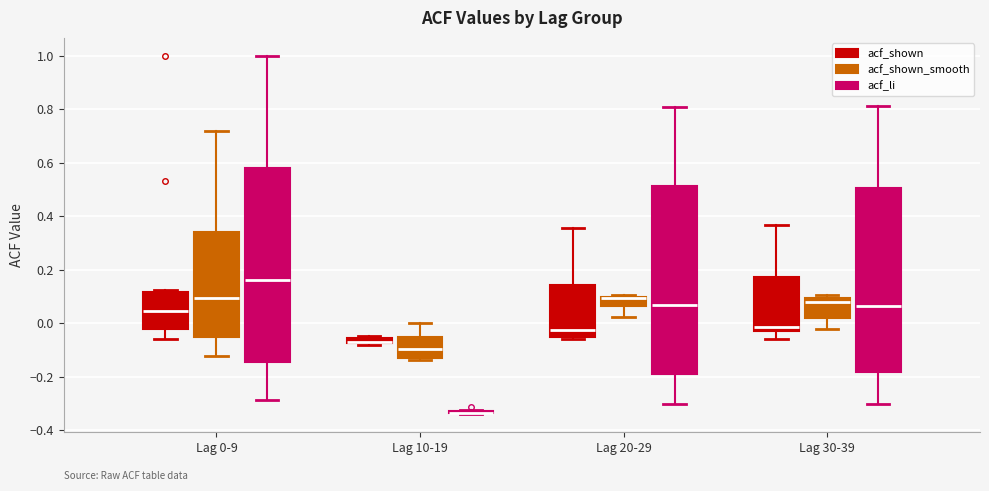

Where is the upper edge of the box for Lag 30-39 (acf_li) on the y-axis? The values are not printed on the chart, so give them approximately, as read against the axis.

0.50